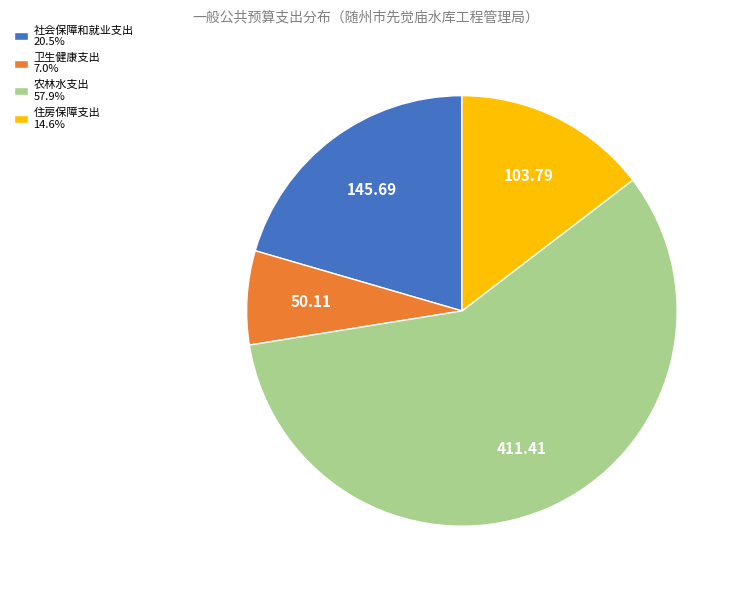

Approximately how many times larger is the value at 卫生健康支出 compared to 社会保障和就业支出?

0.3